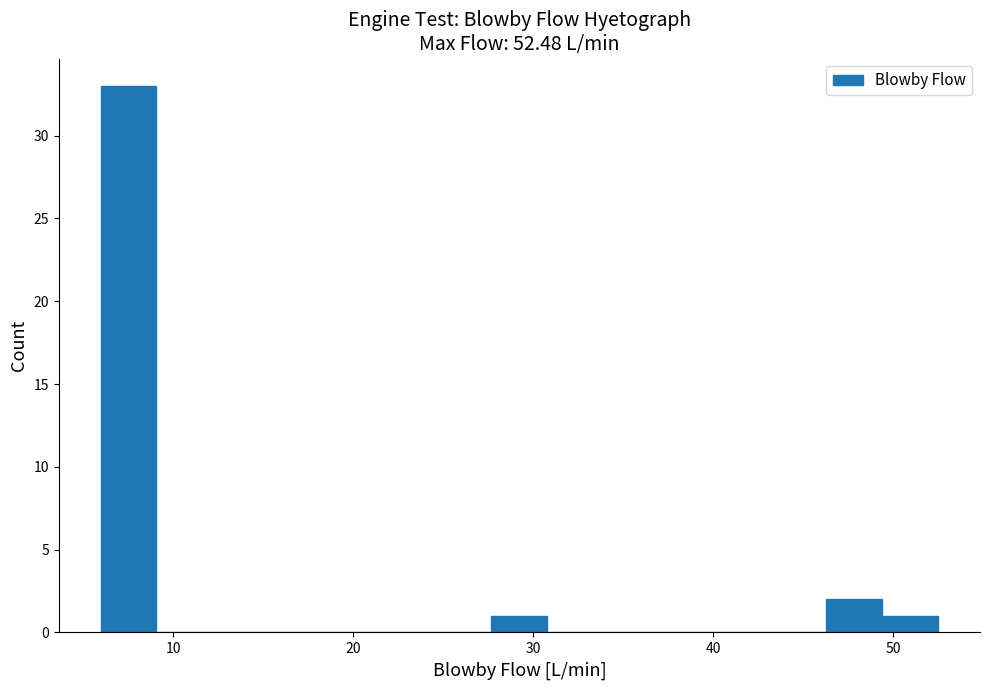

Around what value on the x-axis is the tallest bar? Give the approximate position of its centre, as read against the axis.

8